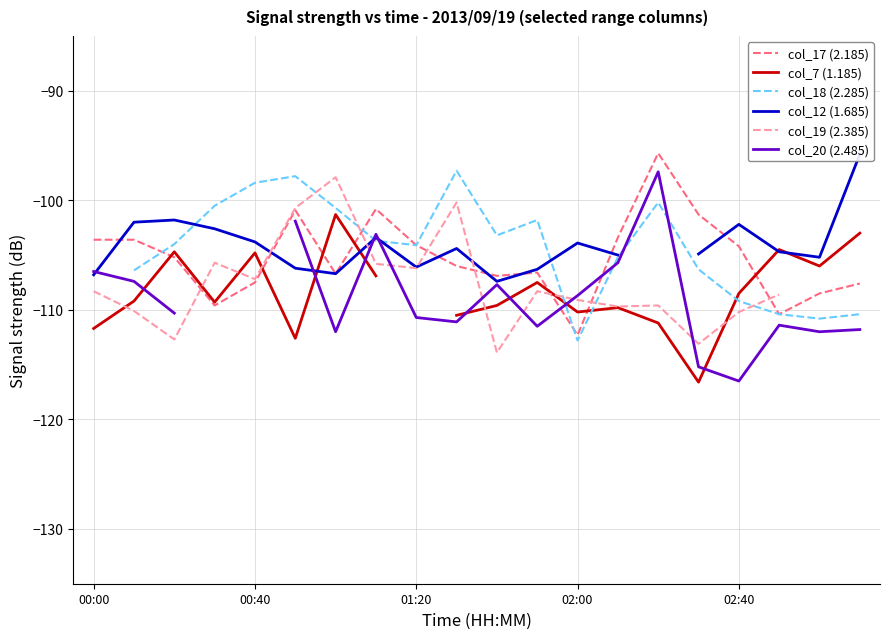

What value does the col_19 (2.385) series have at 9?

-100.2